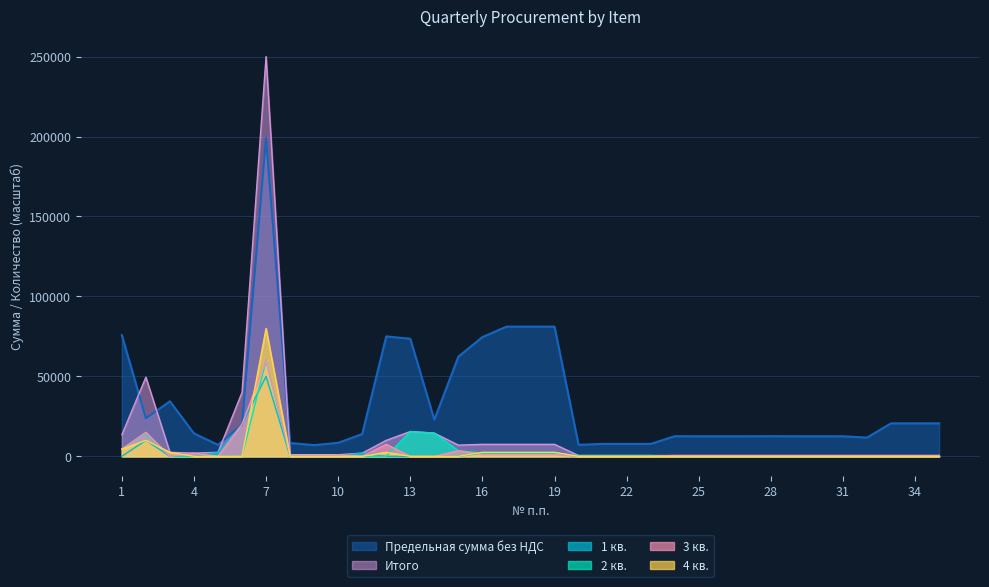

True or false: 4 кв. and Предельная сумма без НДС intersect in this chart.

False